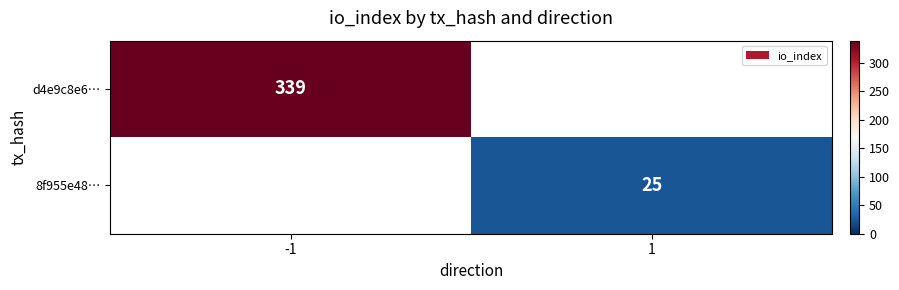

Is the value of 8f955e48… at 1 greater than the value of d4e9c8e6… at -1?

No